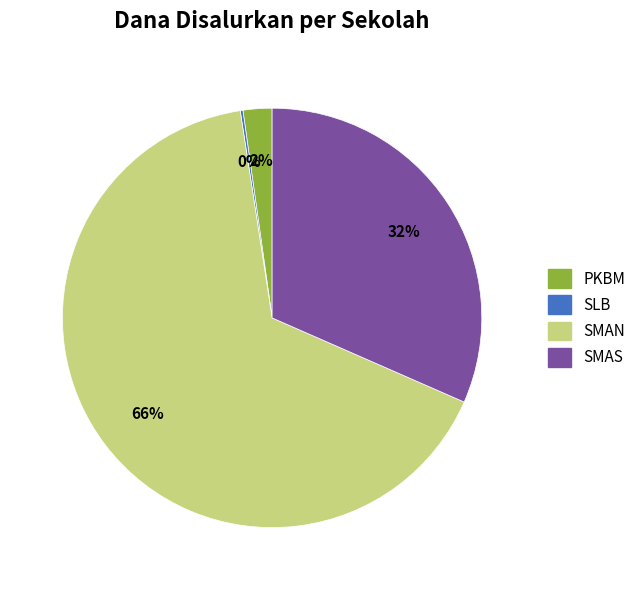

The PKBM slice represents 2% of the pie. True or false?

True